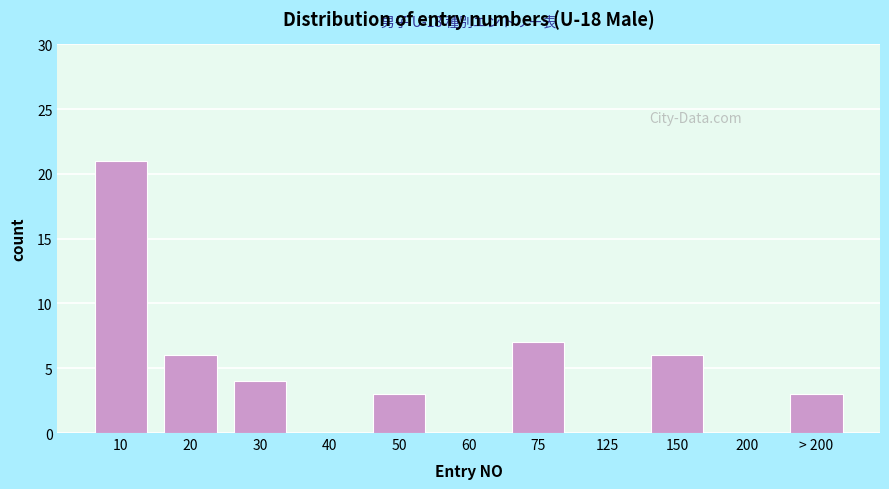

Reading right to left, transcribe all the data shown in this chart.

> 200=3	200=0	150=6	125=0	75=7	60=0	50=3	40=0	30=4	20=6	10=21